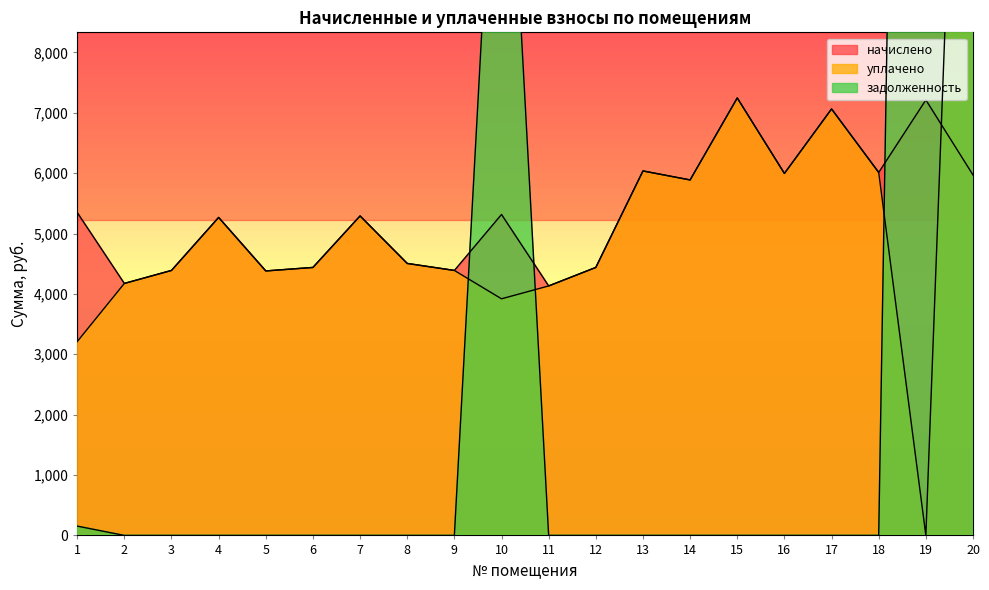

What is the greatest value displayed?

46763.1